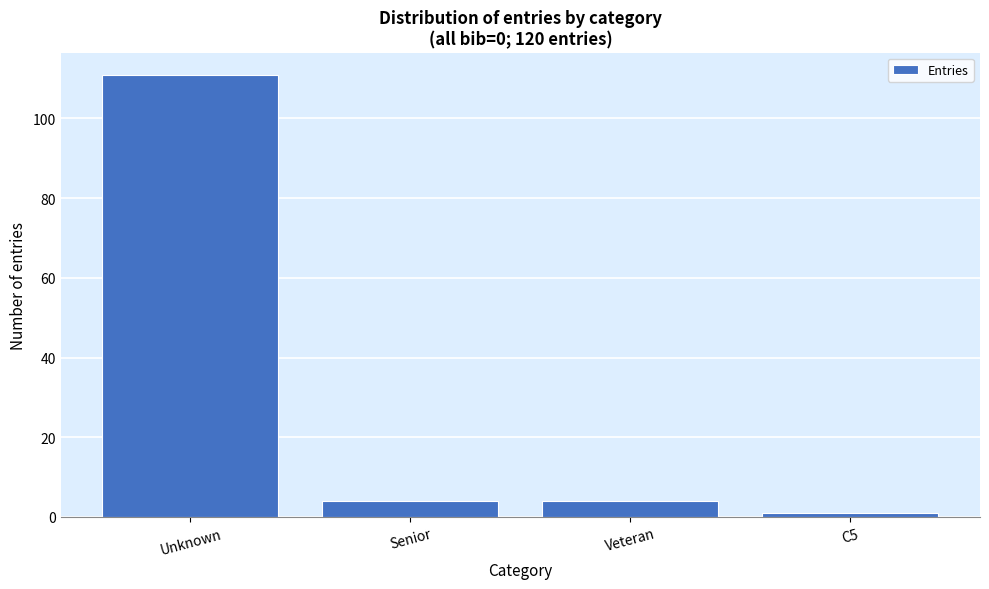

Reading right to left, list all the values displayed in this chart.

1	4	4	111